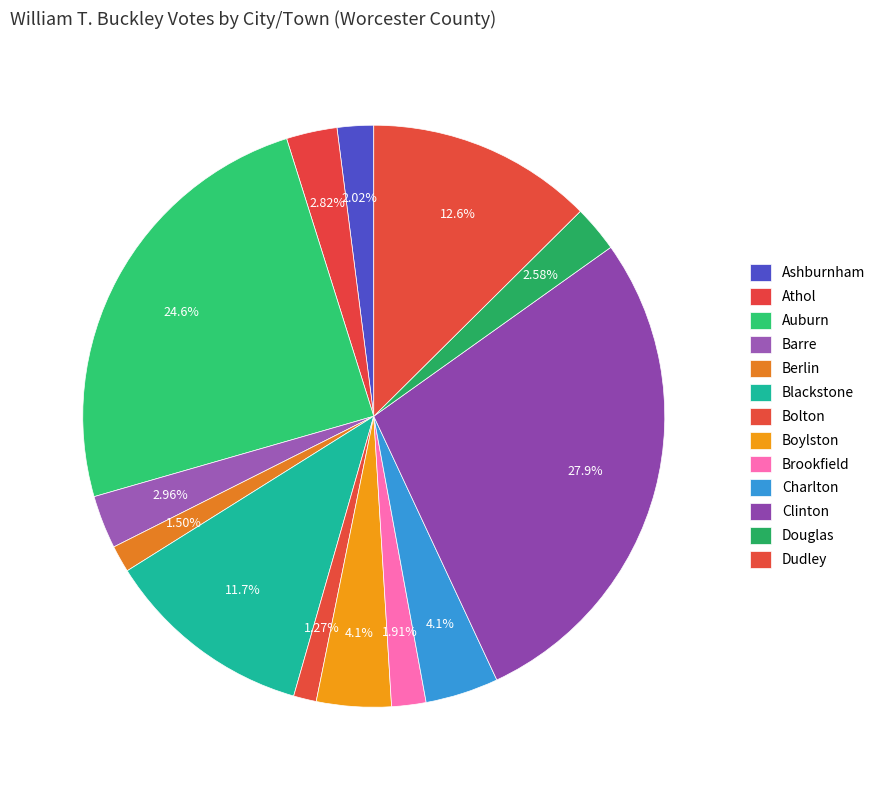

What is the total percentage of Brookfield and Dudley?

14.5%